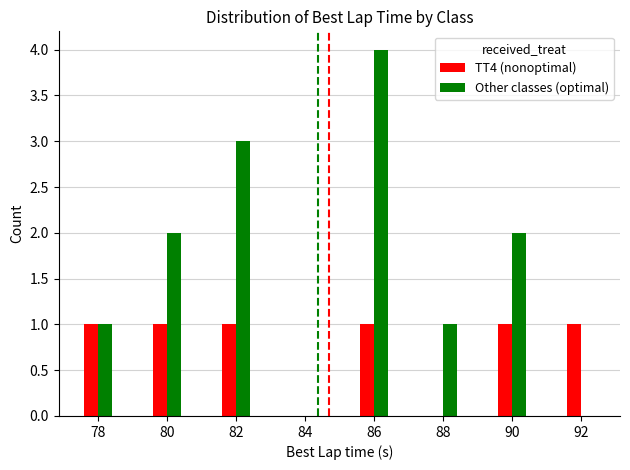

True or false: TT4 (nonoptimal) has a value of 1 at 80.

True